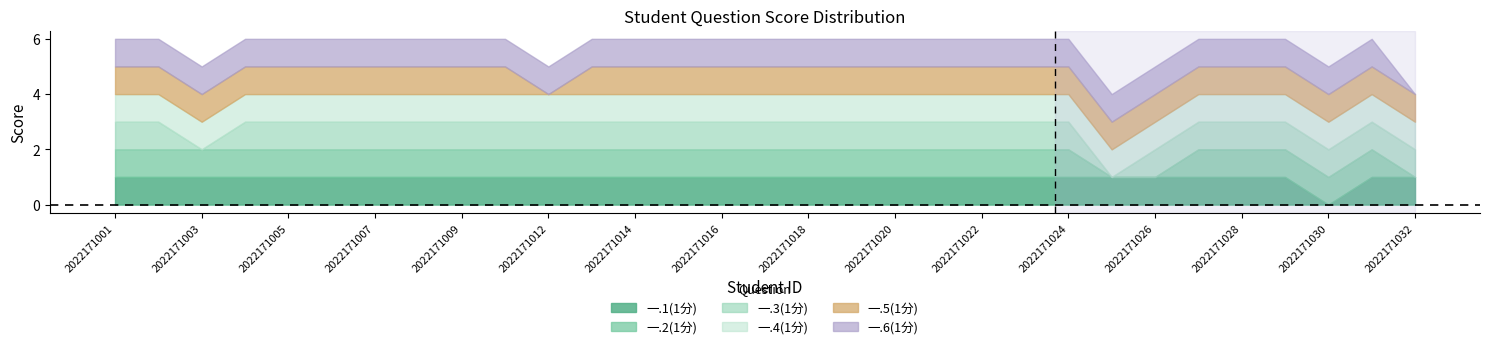

The value of 一.6(1分) at 2022171017 is 1. True or false?

True